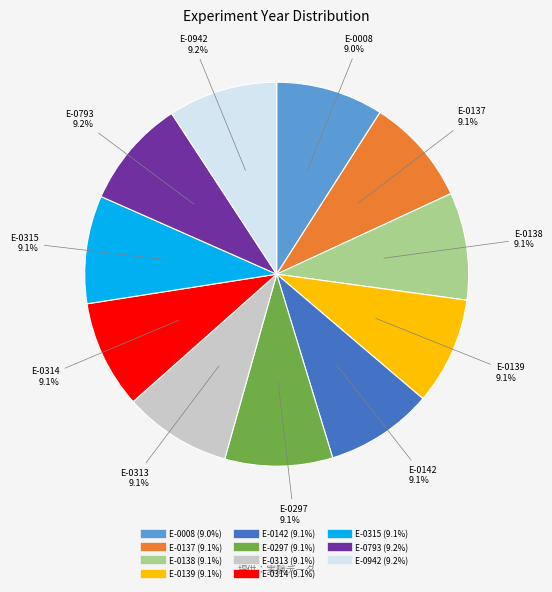

Approximately how many times larger is the value at E-0297 compared to E-0138?

1.0